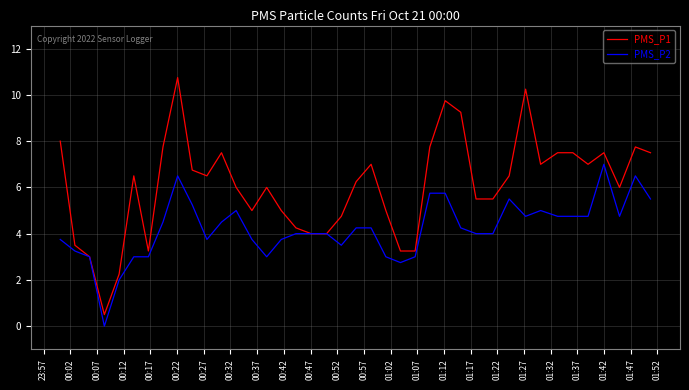

Which series has the widest spread of values?

PMS_P1